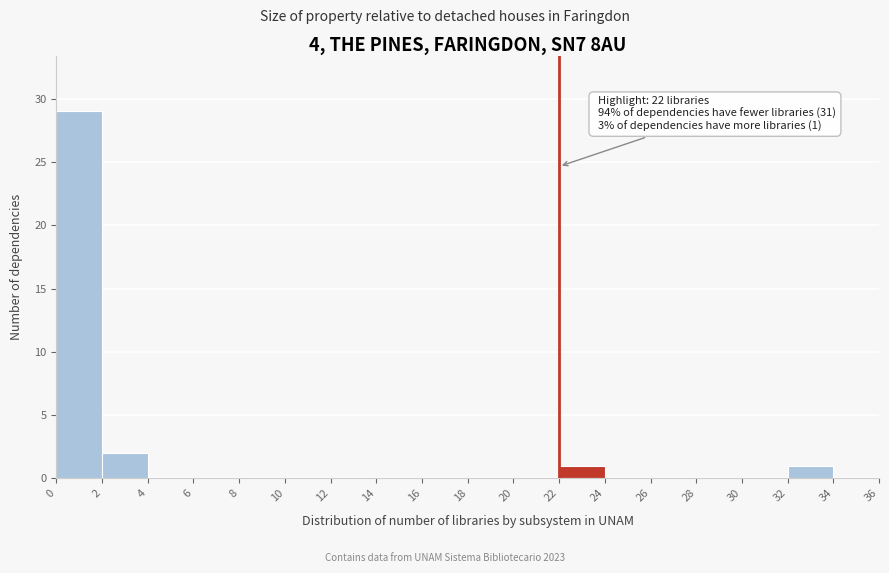

Over which range of the x-axis is the bar tallest?

0 to 2